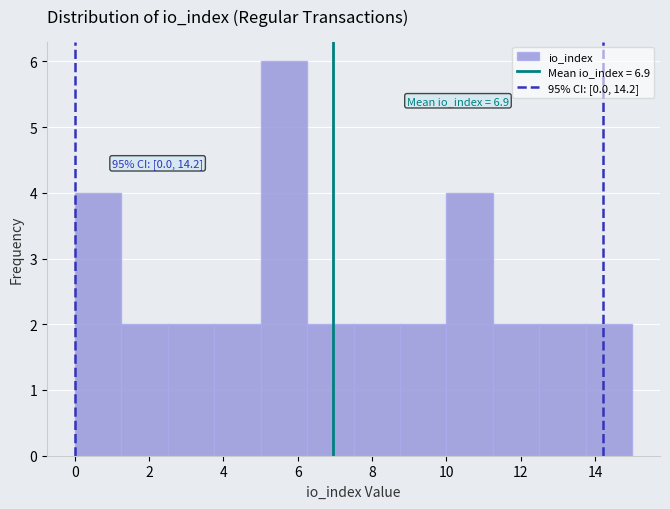

Which range on the x-axis has the tallest bar?

5.00 to 6.25